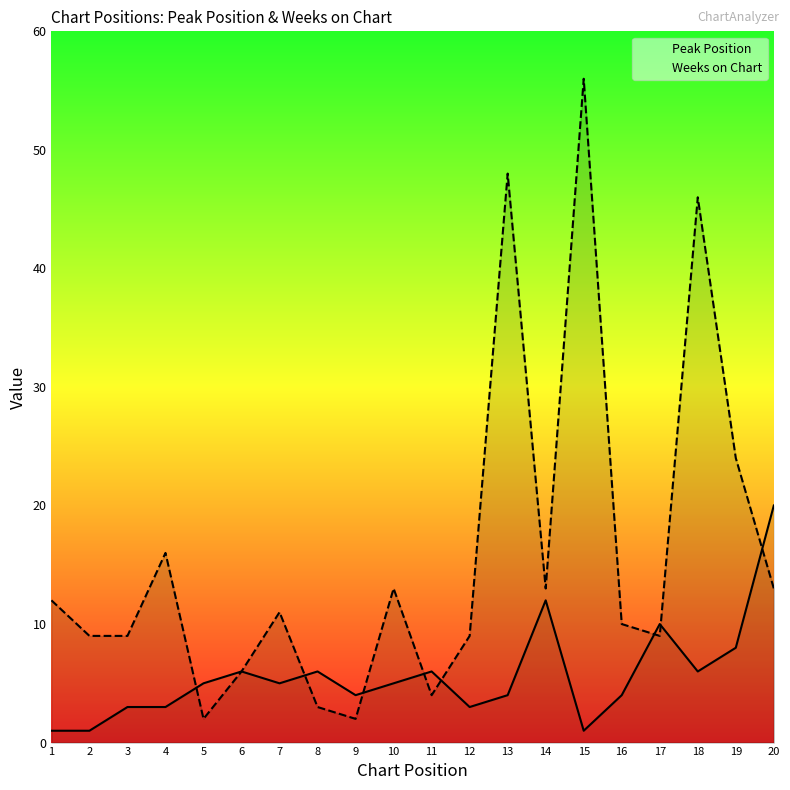

True or false: Peak Position has more than 2 points higher than both neighbors.

True